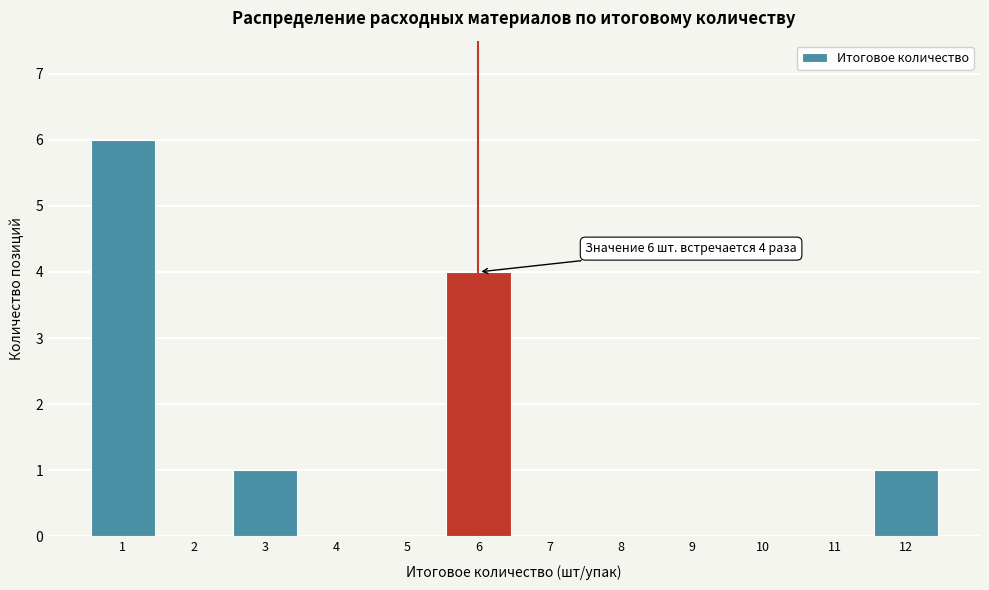

Over which range of the x-axis is the bar tallest?

0.5 to 1.5